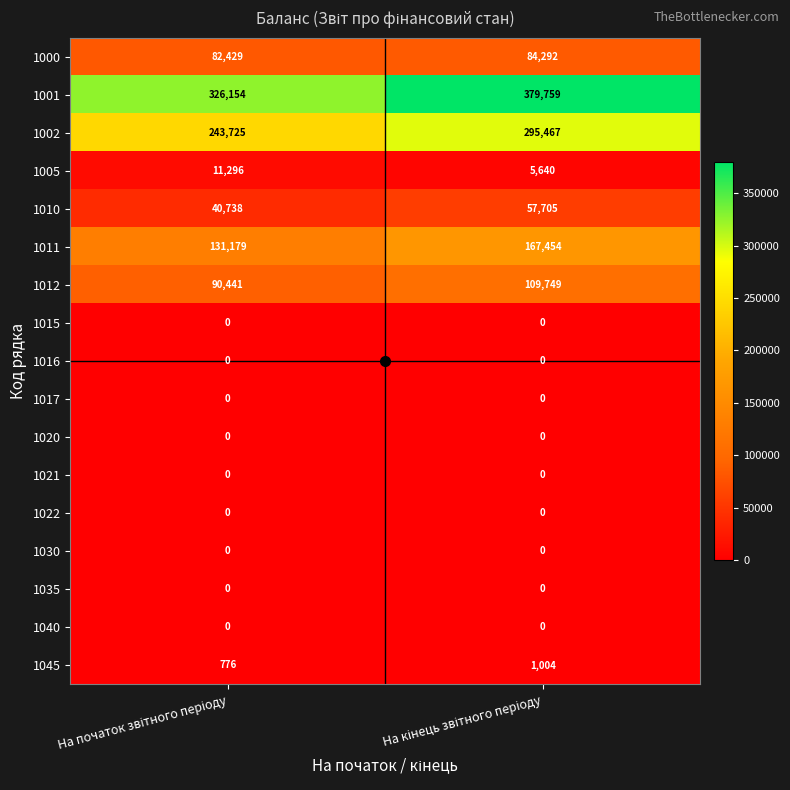

What is the maximum value shown in the chart?

379759